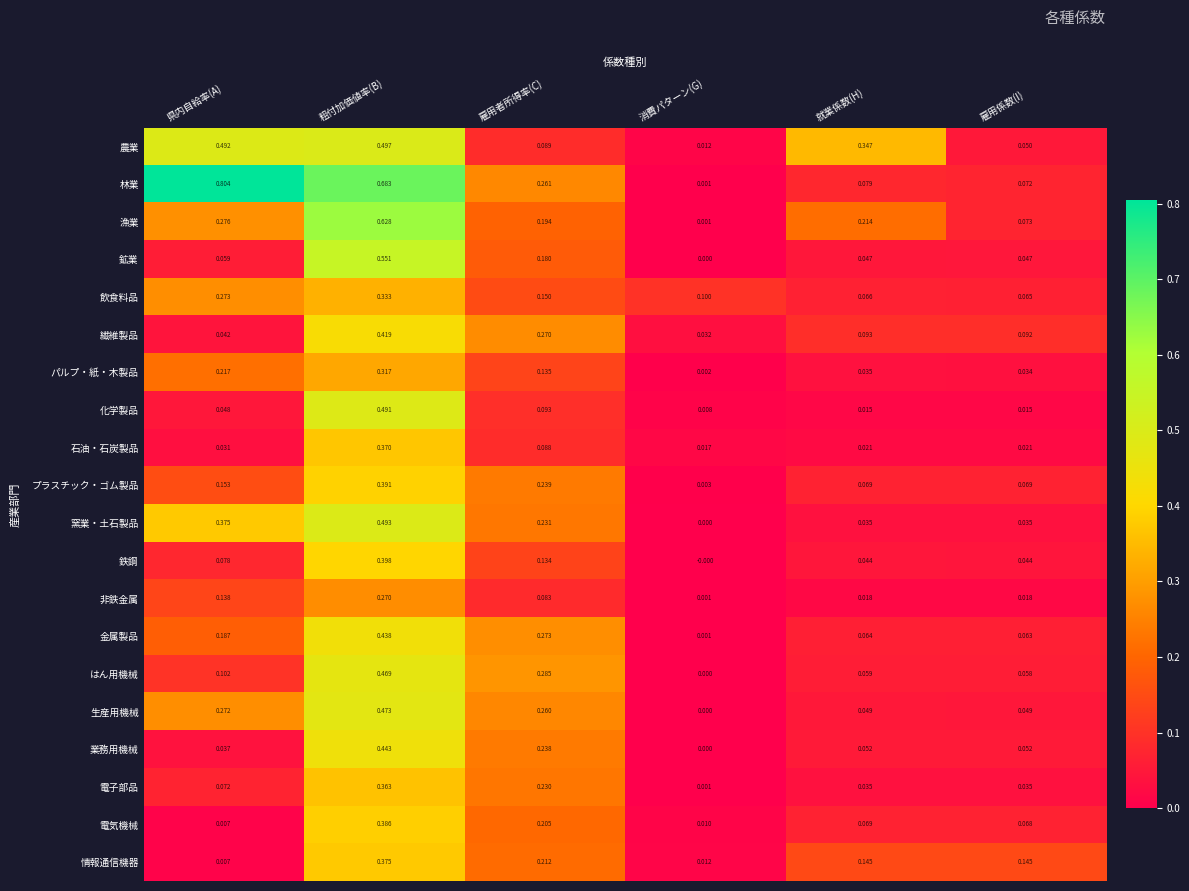

What is the total value across all series at 雇用者所得率(C)?

3.9